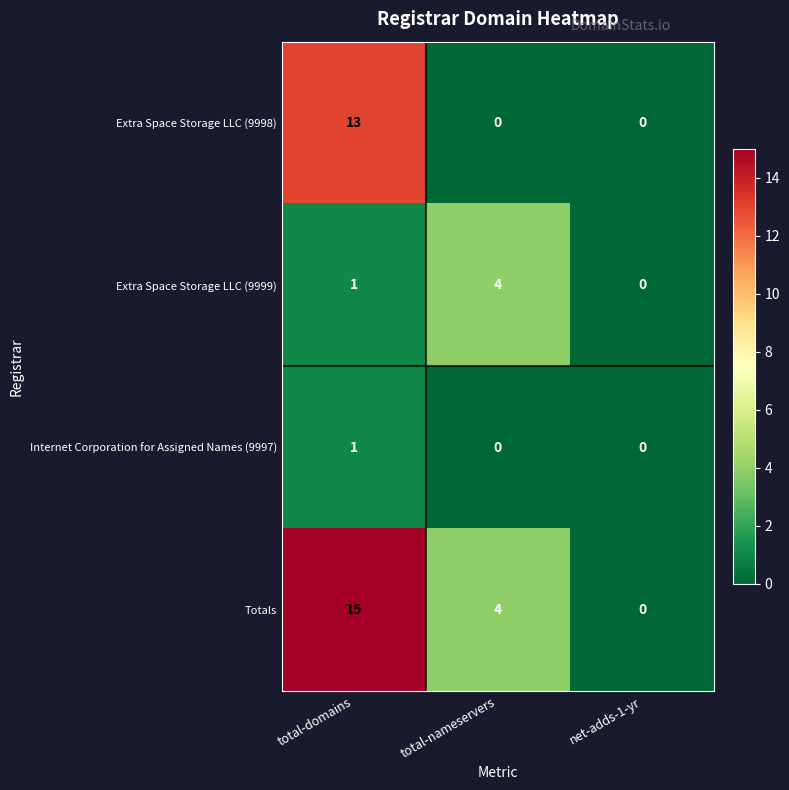

Is it true that Extra Space Storage LLC (9998) equals 6 at total-domains?

False